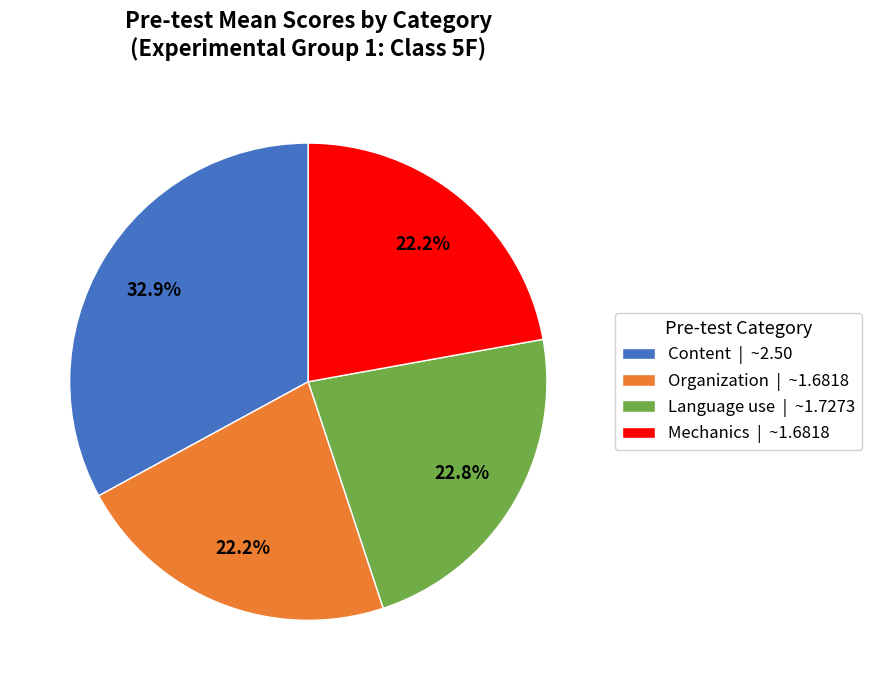

How many slices are in this pie chart?

4